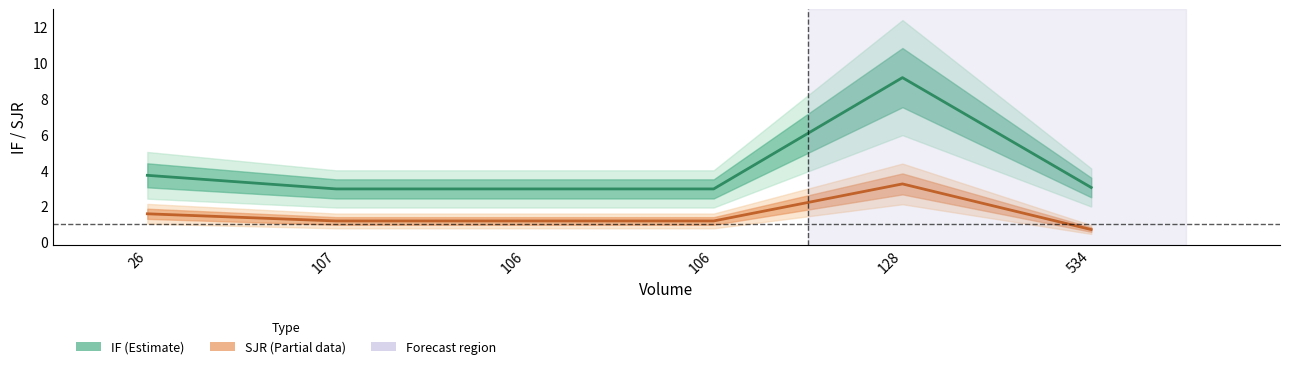

Which series has the widest spread of values?

IF (line)